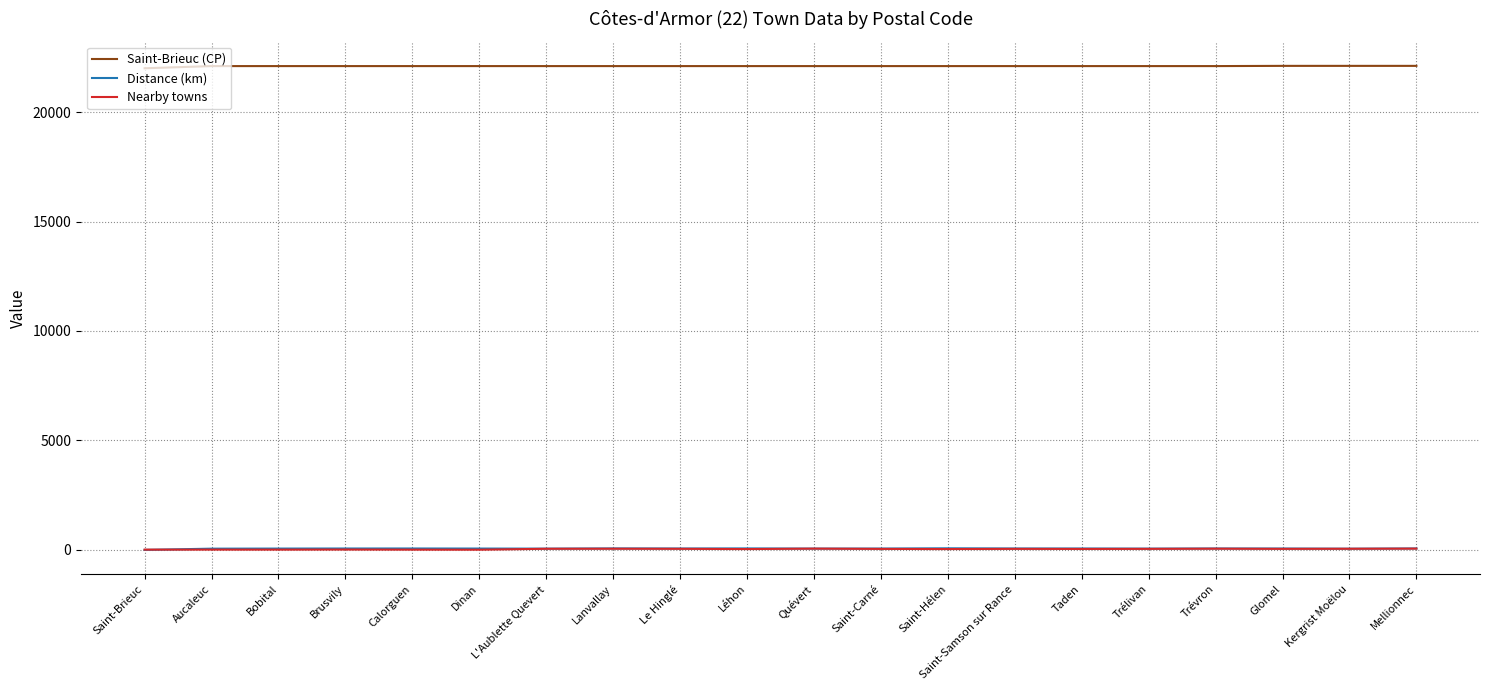

True or false: Distance (km) and Saint-Brieuc (CP) intersect in this chart.

False